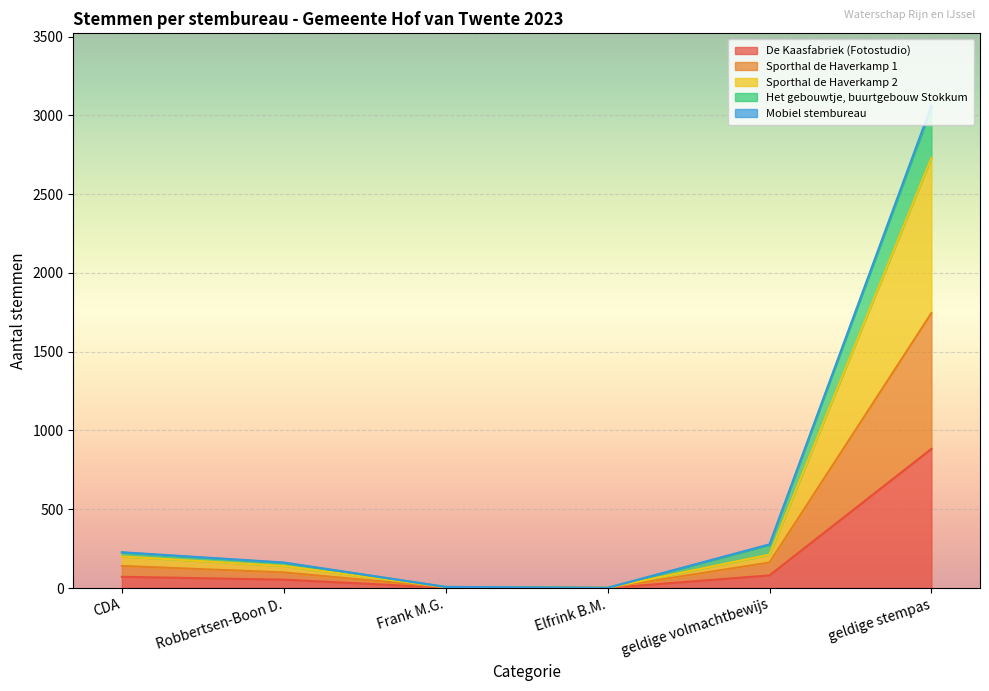

What is the sum of the De Kaasfabriek (Fotostudio) values at CDA and Elfrink B.M.?

71